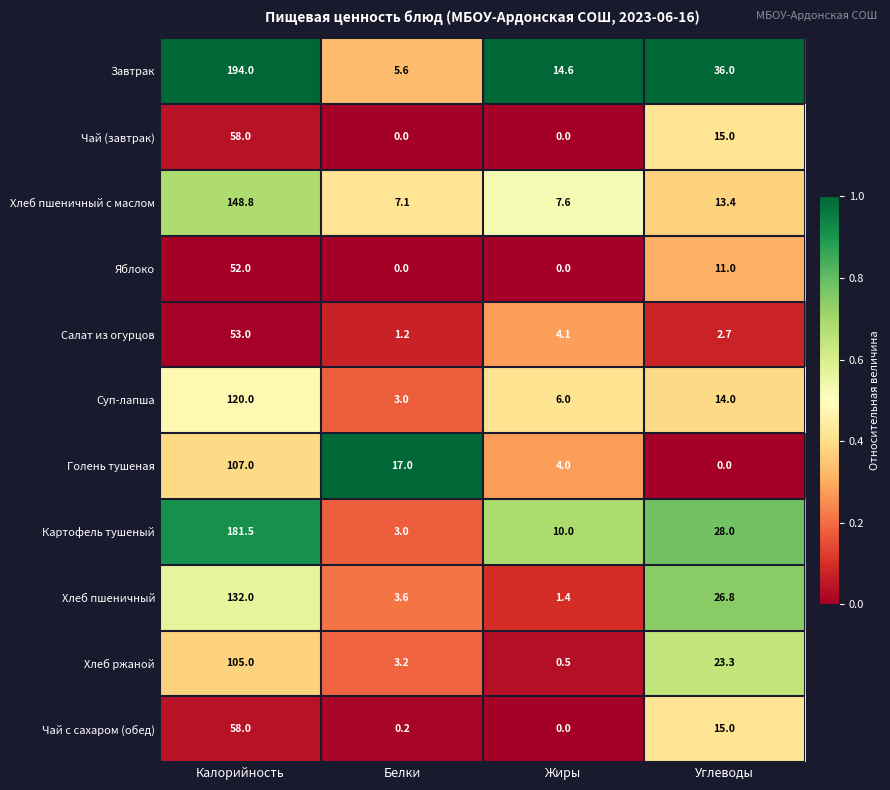

At which label does Картофель тушеный first exceed 28?

Калорийность